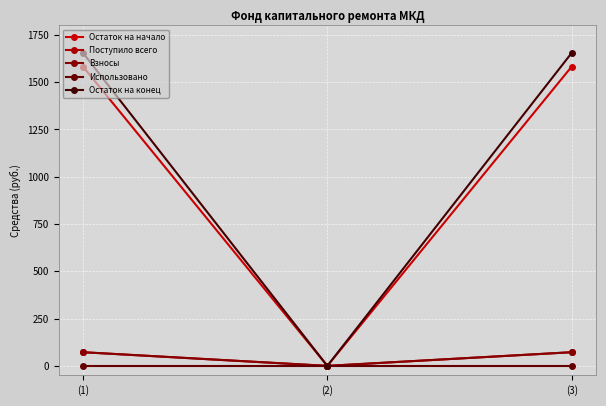

Does the chart have visible grid lines?

Yes